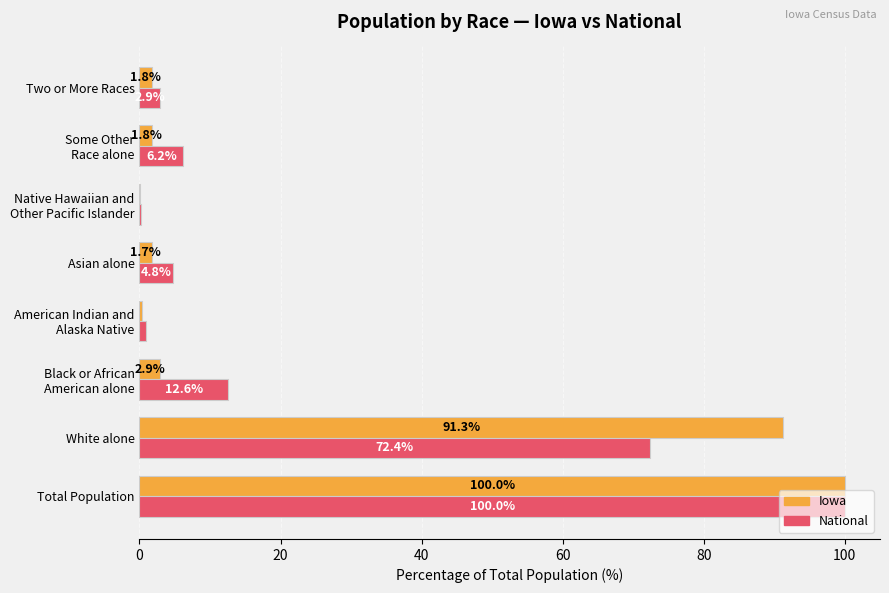

At which category is the sum across all series the highest?

Total Population